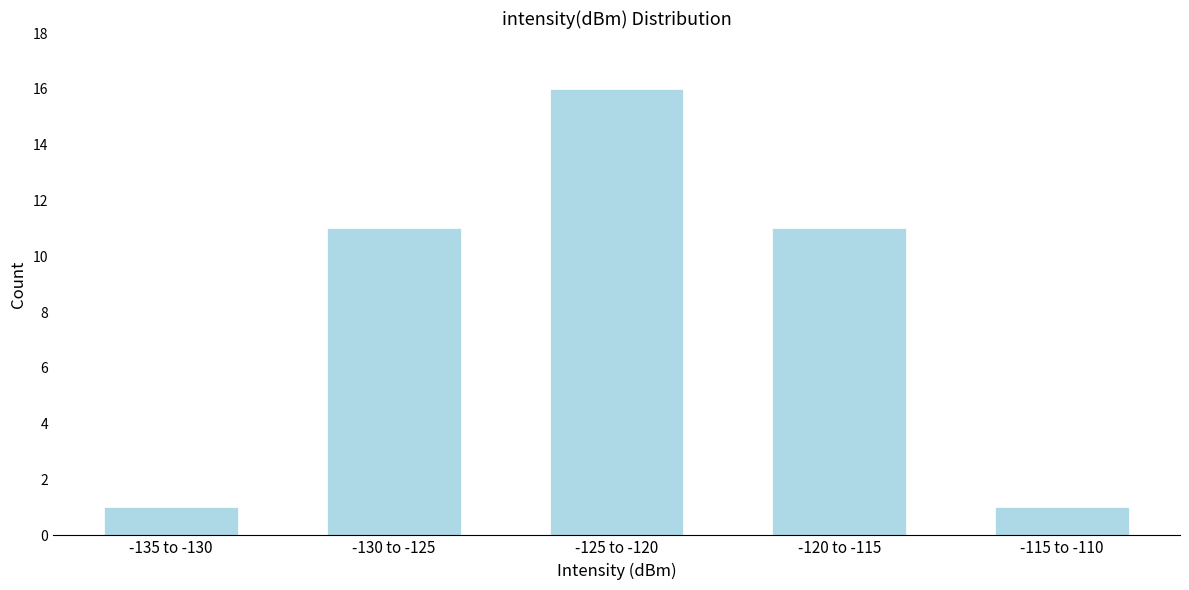

Reading right to left, extract all data points from this chart.

-115 to -110=1	-120 to -115=11	-125 to -120=16	-130 to -125=11	-135 to -130=1